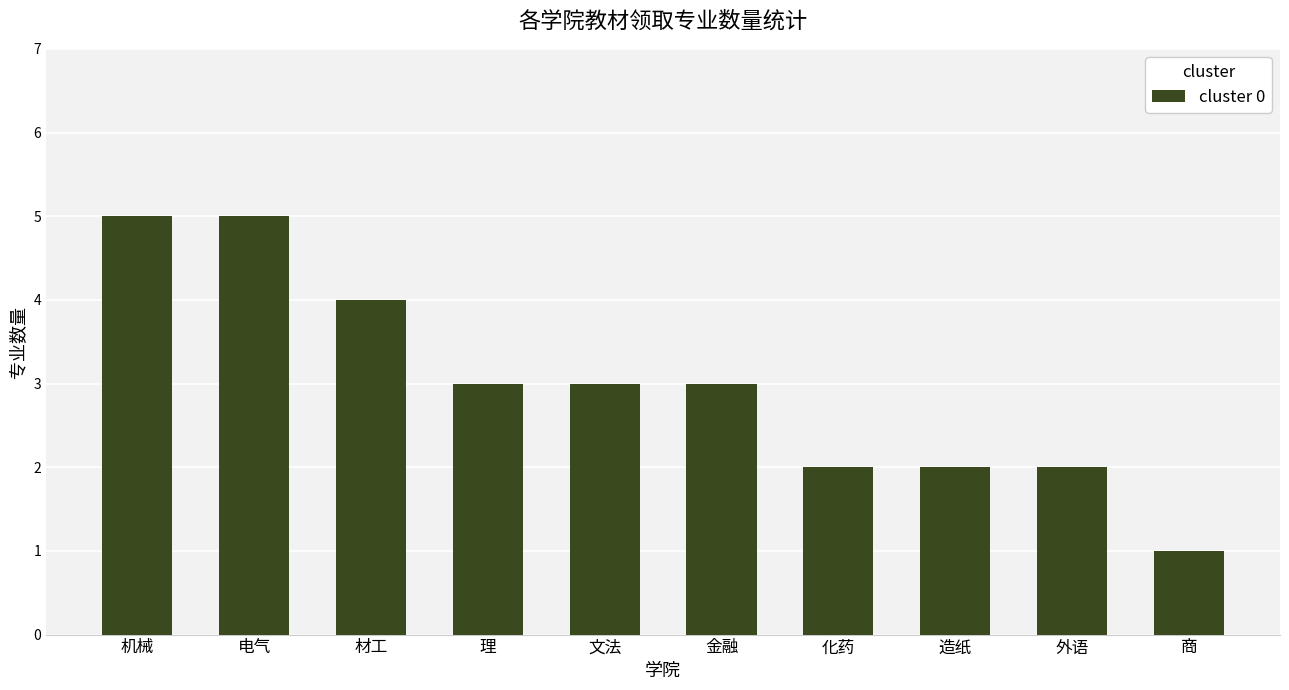

What is the sum of all values?

30